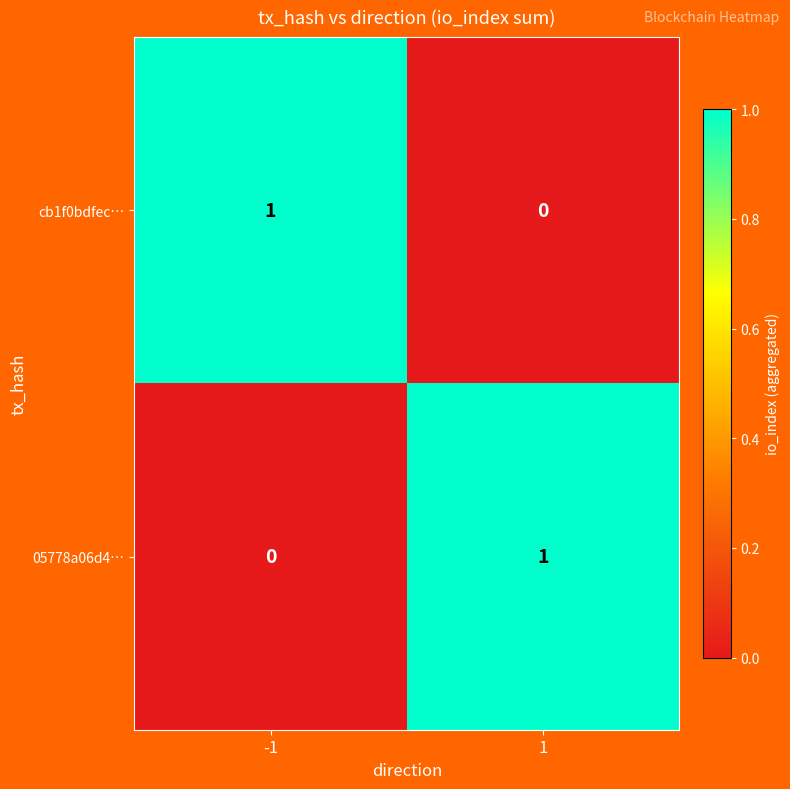

The value of 05778a06d4… at 1 is 1. True or false?

True